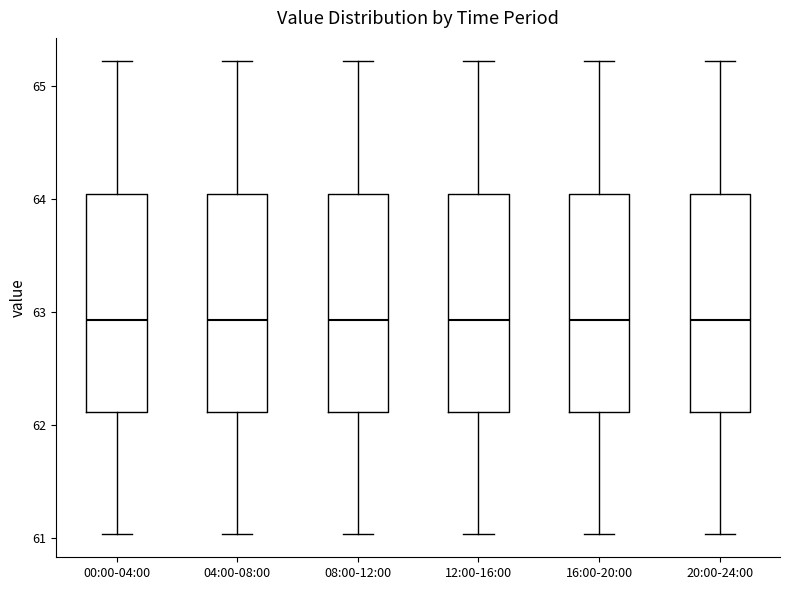

Reading left to right, transcribe this box plot: for each box, give where its median line is, the range the box spans, and where its two whiskers end, as read against the y-axis. The values are not printed on the chart, so give them approximately, as read against the axis.

00:00-04:00: median 62.9, box 62.1 to 64.0, whiskers 61.0 to 65.2
04:00-08:00: median 62.9, box 62.1 to 64.0, whiskers 61.0 to 65.2
08:00-12:00: median 62.9, box 62.1 to 64.0, whiskers 61.0 to 65.2
12:00-16:00: median 62.9, box 62.1 to 64.0, whiskers 61.0 to 65.2
16:00-20:00: median 62.9, box 62.1 to 64.0, whiskers 61.0 to 65.2
20:00-24:00: median 62.9, box 62.1 to 64.0, whiskers 61.0 to 65.2